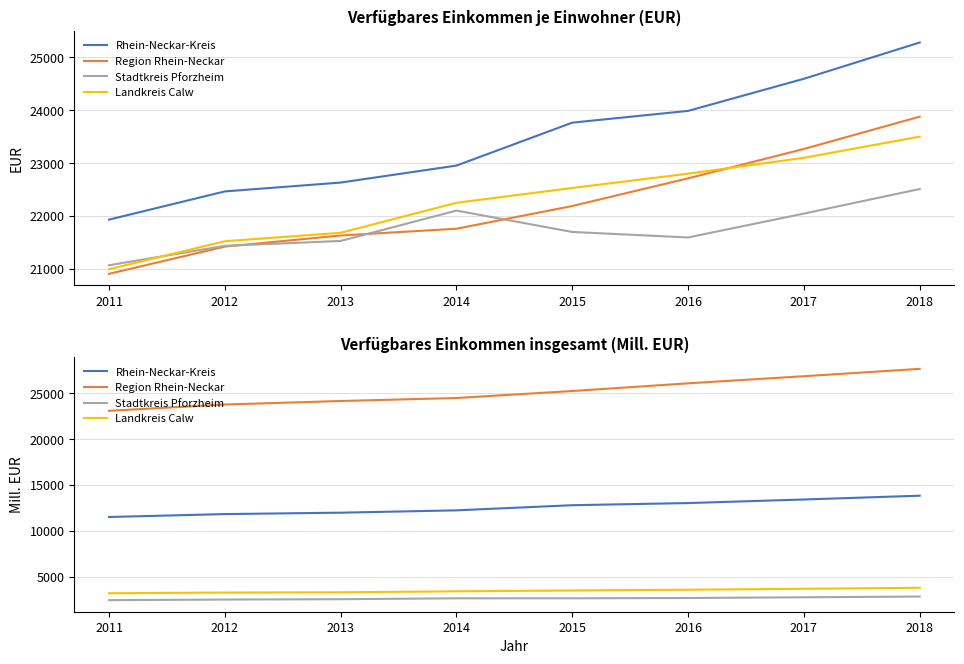

Rank the series by their maximum value, from highest to lowest.

Region Rhein-Neckar, Rhein-Neckar-Kreis, Landkreis Calw, Stadtkreis Pforzheim